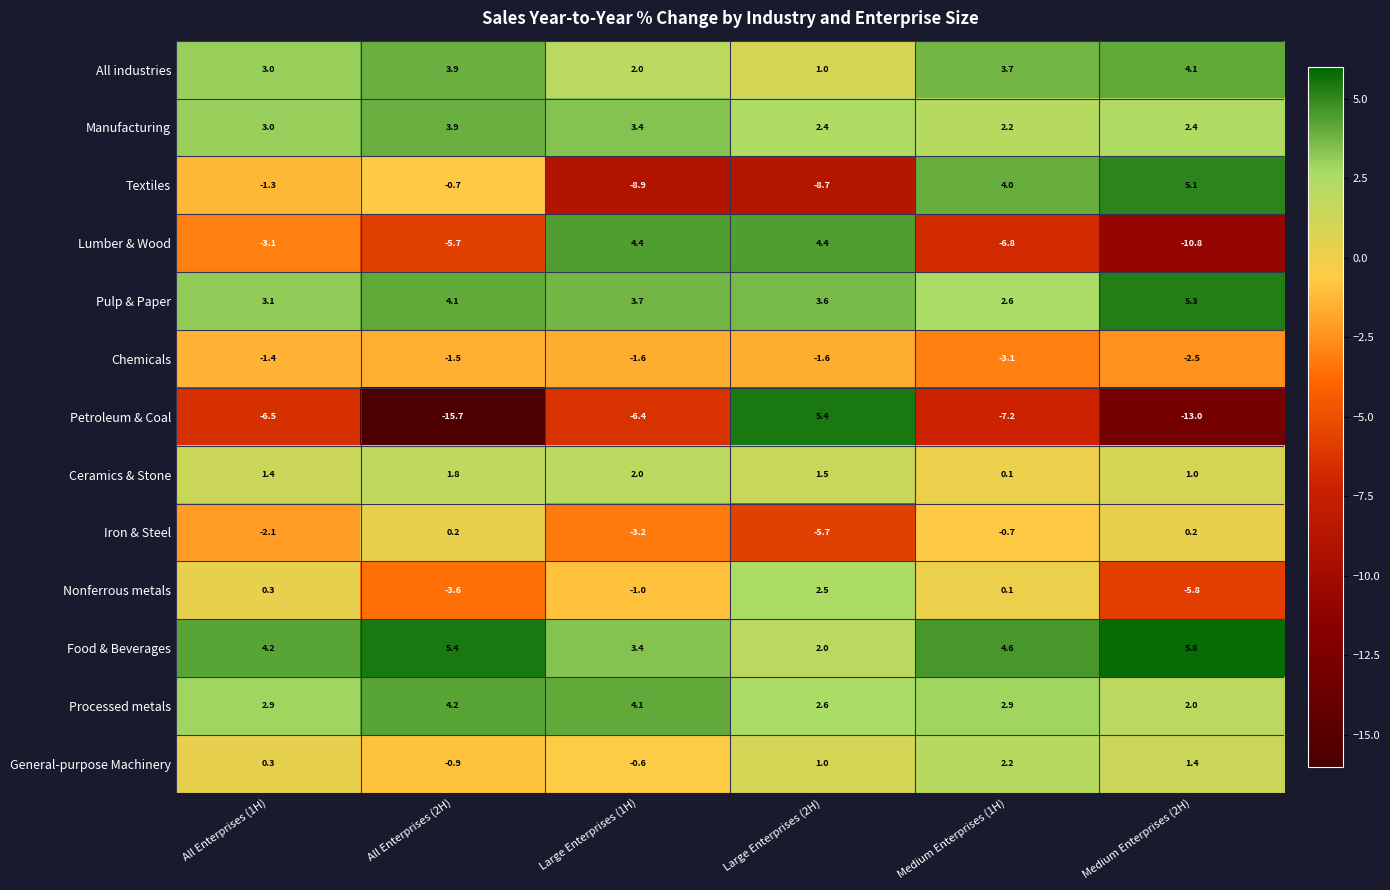

What value does the Pulp & Paper series have at All Enterprises (2H)?

4.1